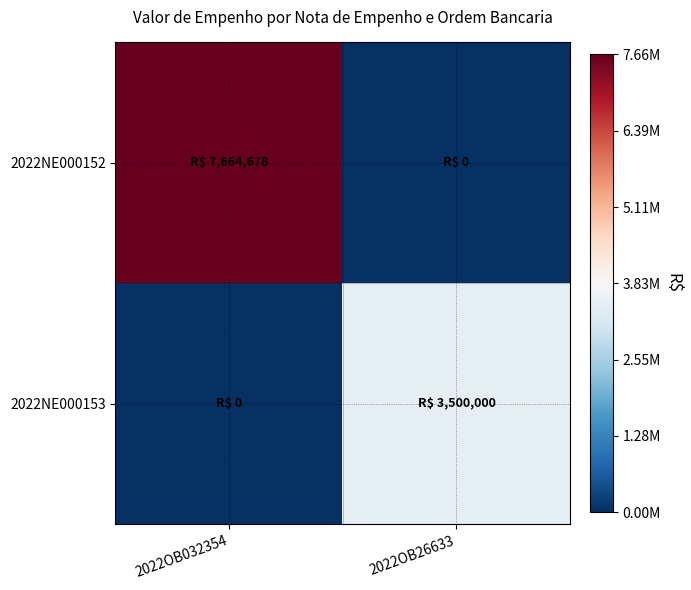

List the series in order of their peak value, lowest first.

2022NE000153, 2022NE000152